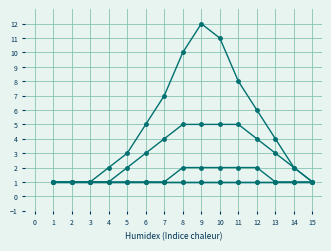

Does the chart have visible grid lines?

Yes